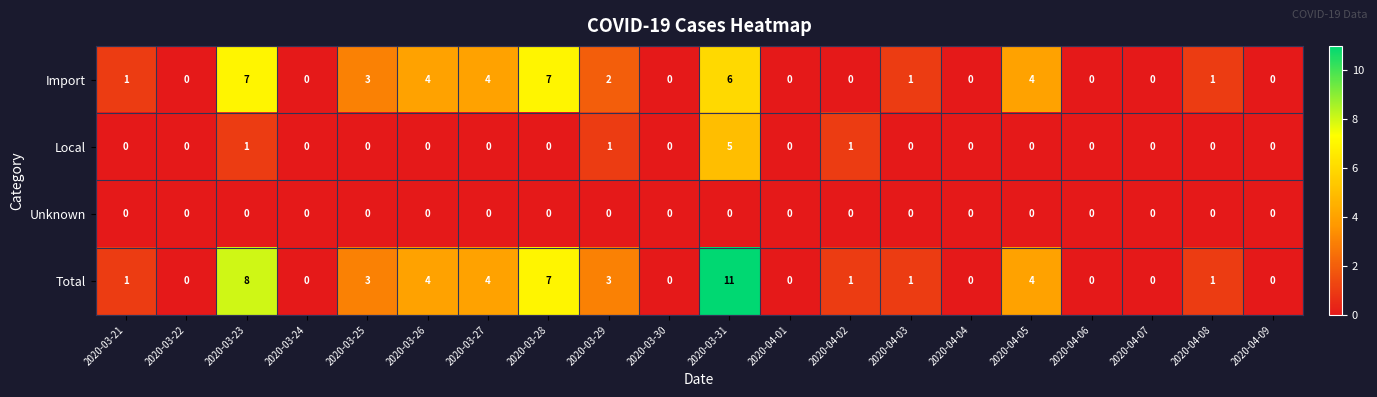

Rank the series by their average value, from highest to lowest.

Total, Import, Local, Unknown